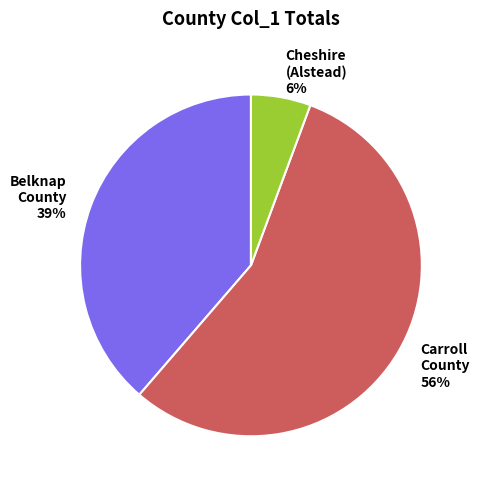

Count the number of slices in the pie.

3